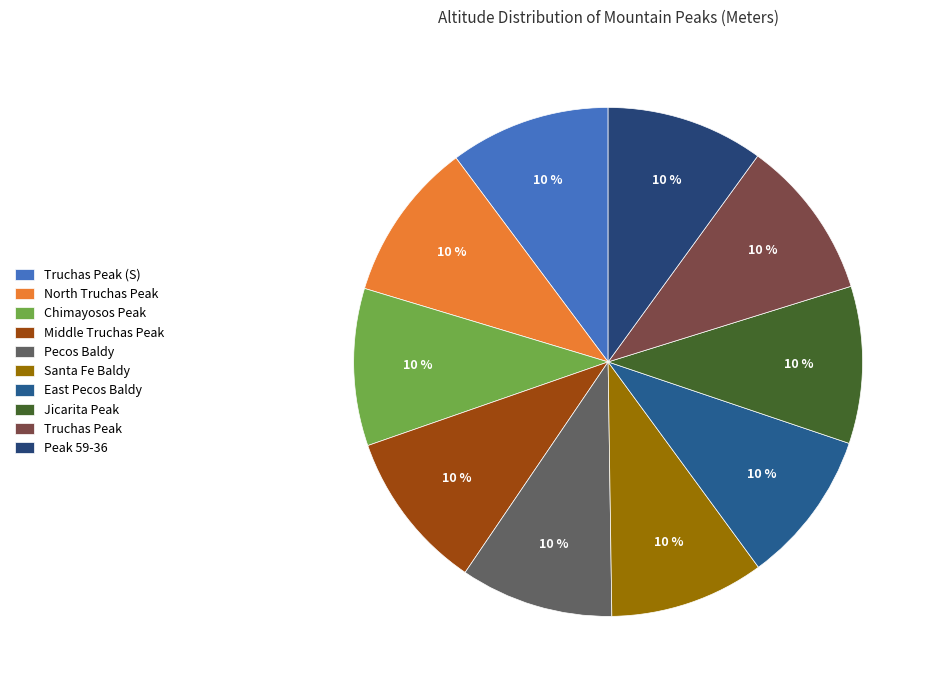

To the nearest percent, what is the combined percentage of North Truchas Peak and Peak 59-36?

20%